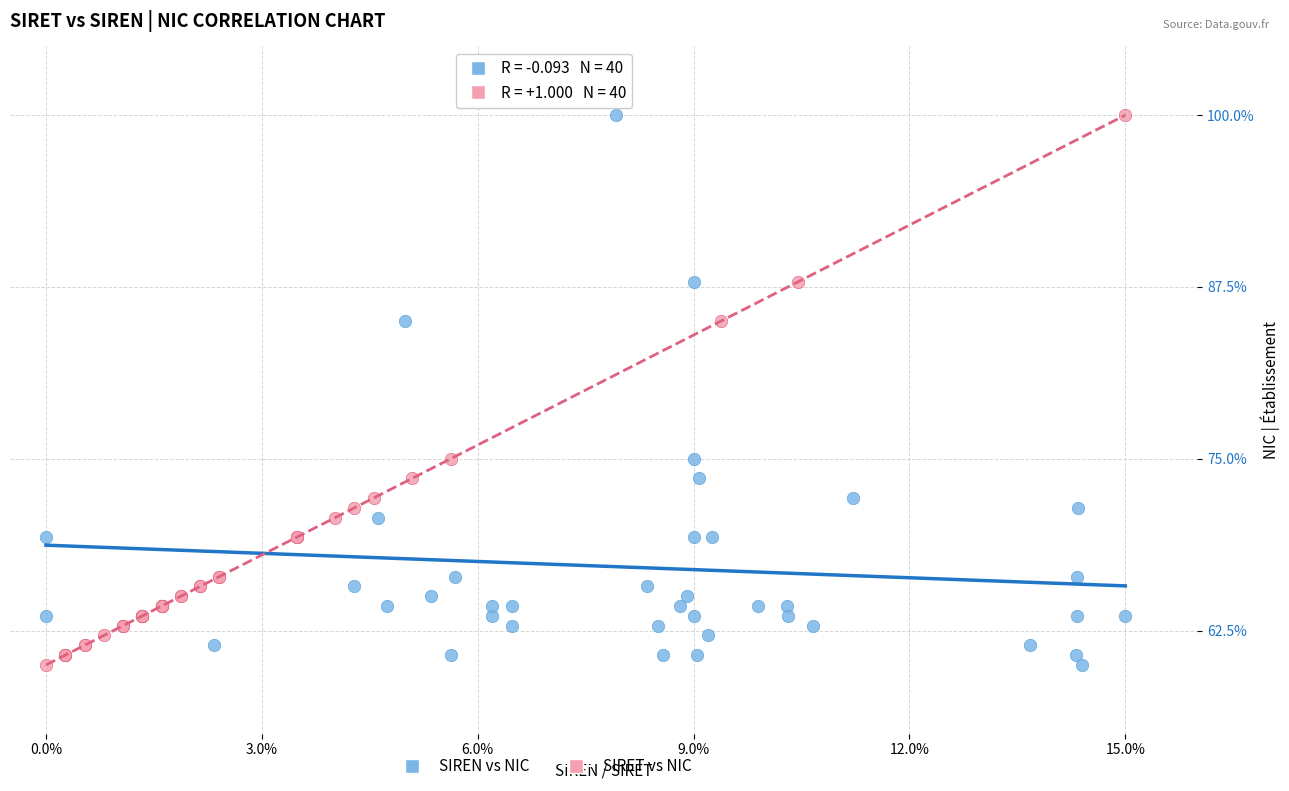

What are all the series names shown in the legend?

SIREN vs NIC, SIRET vs NIC